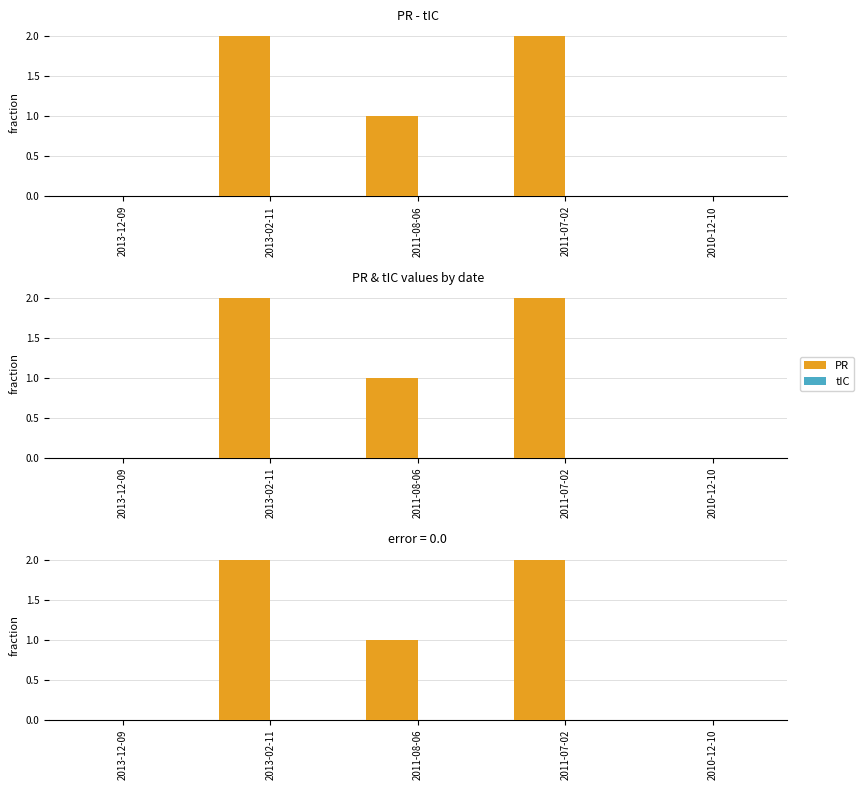

At which label does PR reach its minimum?

2013-12-09